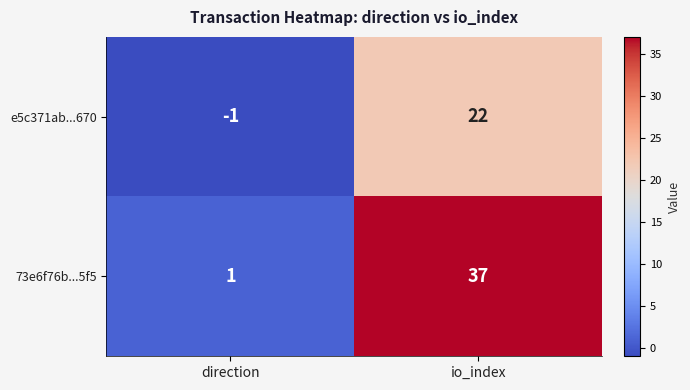

Between direction and io_index, which series saw the biggest shift?

73e6f76b...5f5